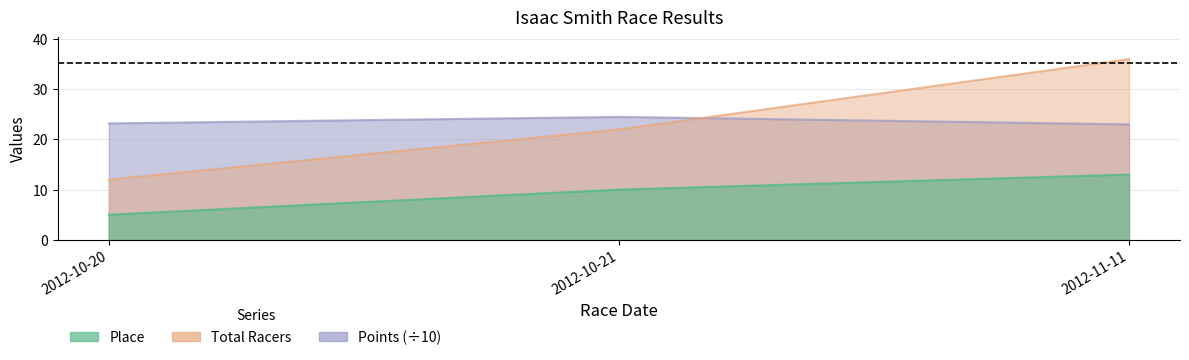

Which series has the widest spread of values?

Total Racers